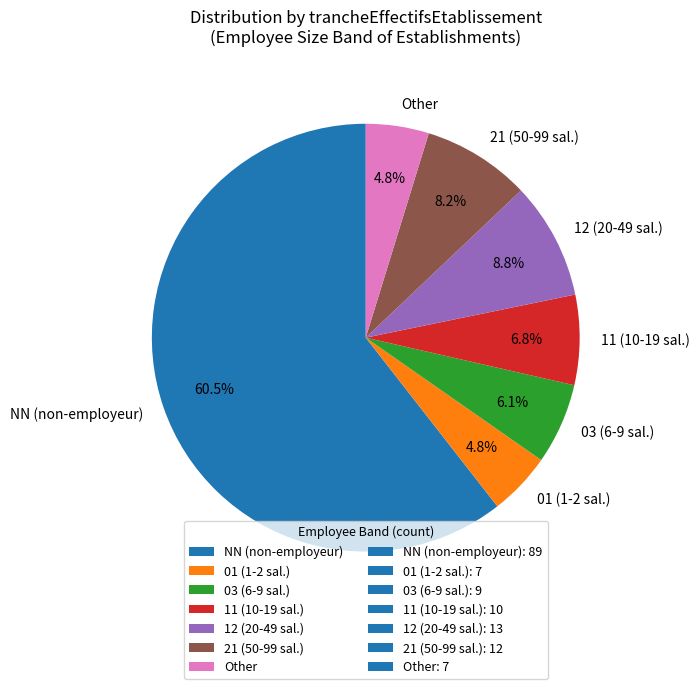

How many segments does this pie chart have?

7